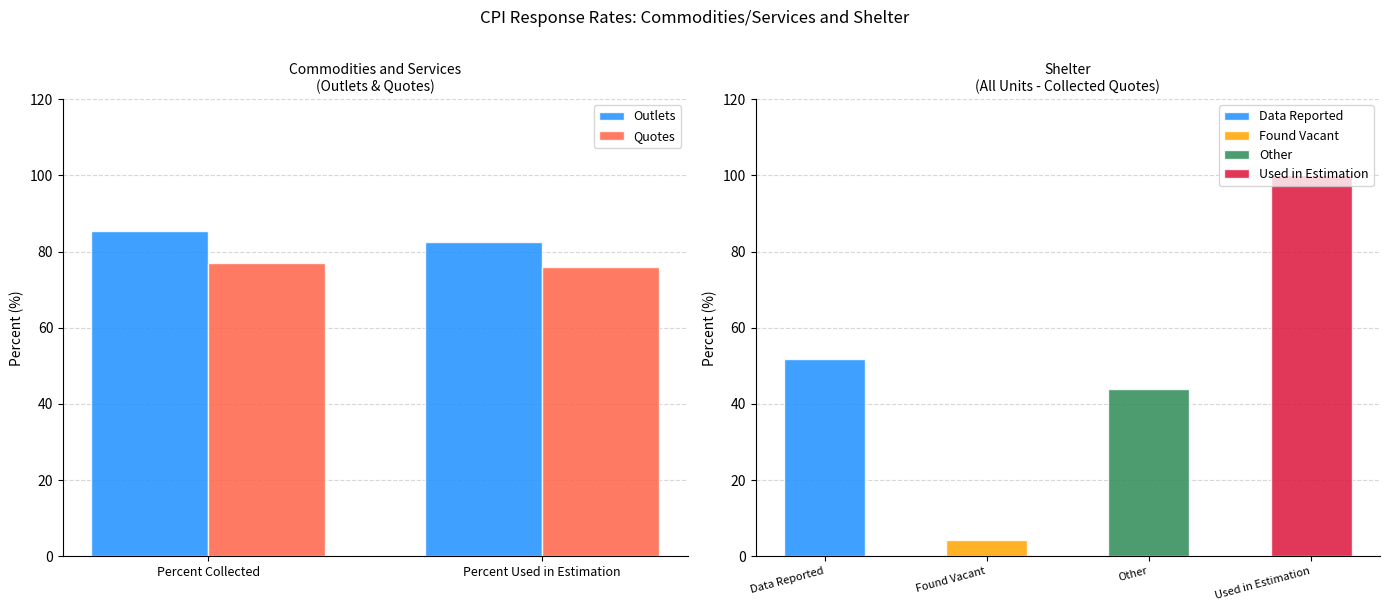

Rank the series by their maximum value, from lowest to highest.

Quotes, Outlets